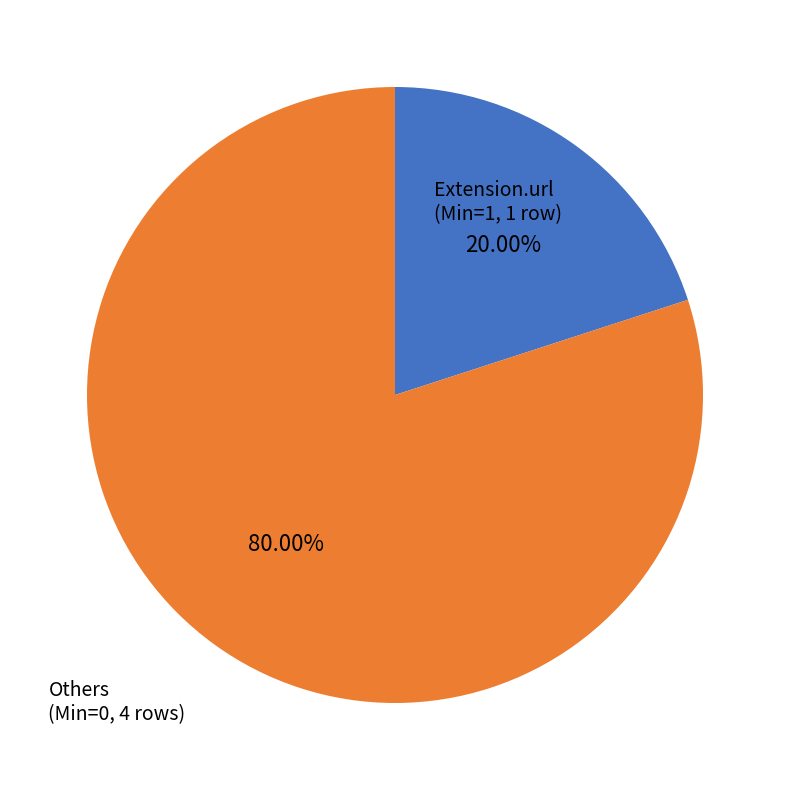

Is there a majority slice in this chart?

Yes